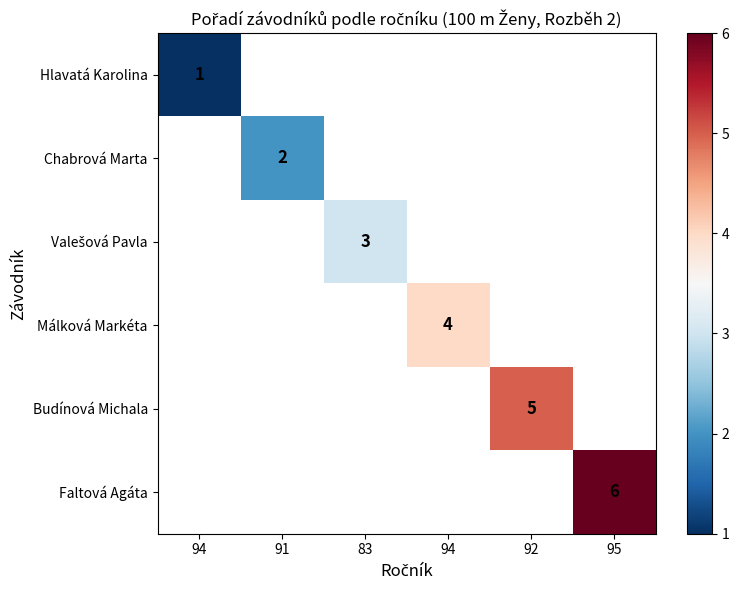

What is the minimum value shown in the chart?

1.0